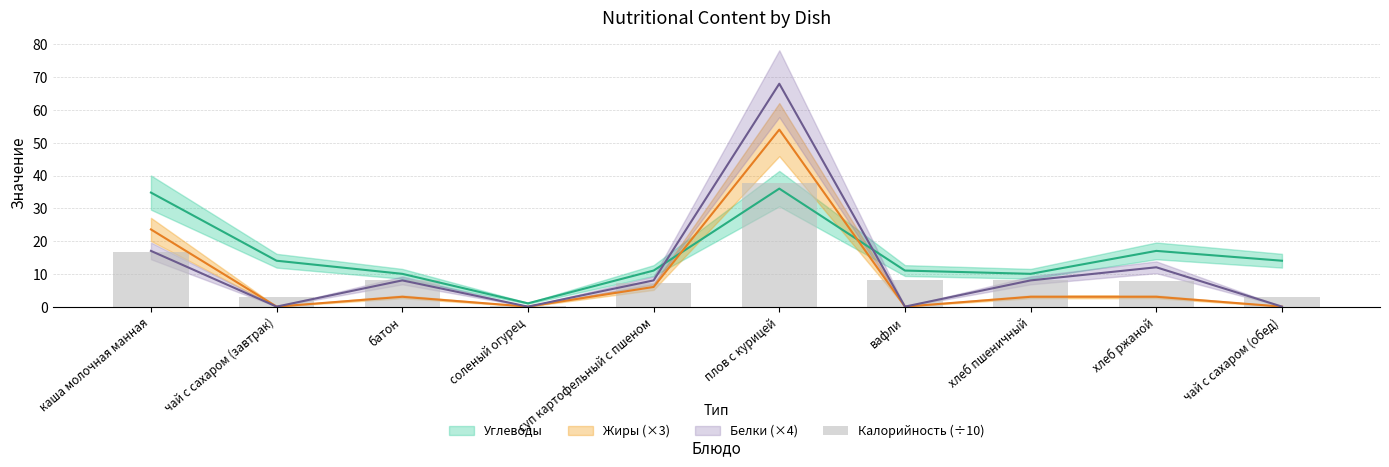

What is the average value?

10.0